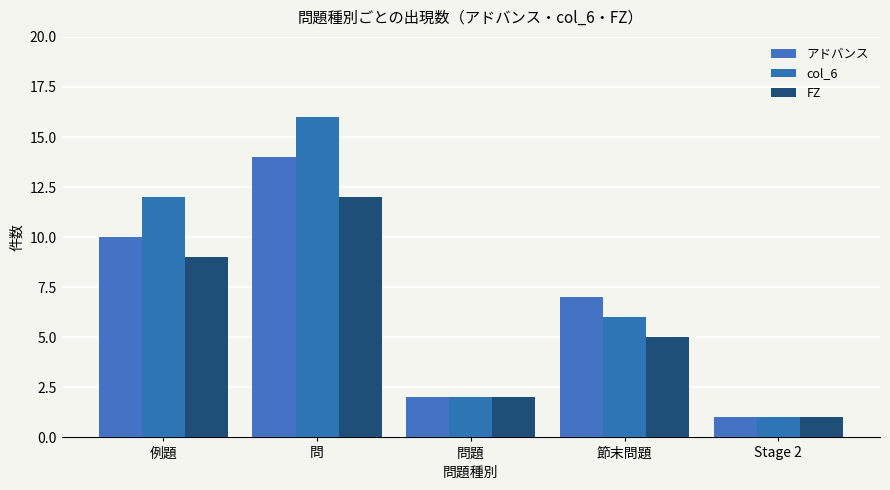

At which category is the sum across all series the highest?

問